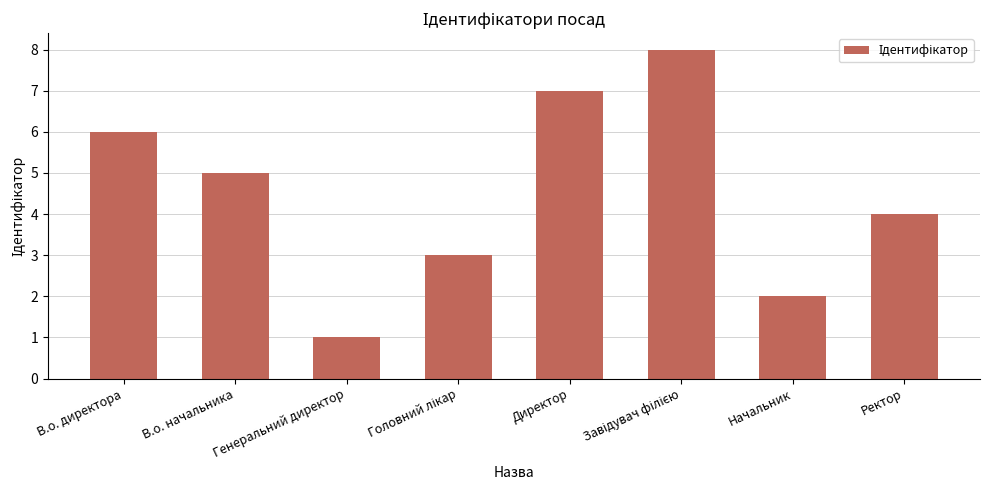

Read the value at Ректор.

4